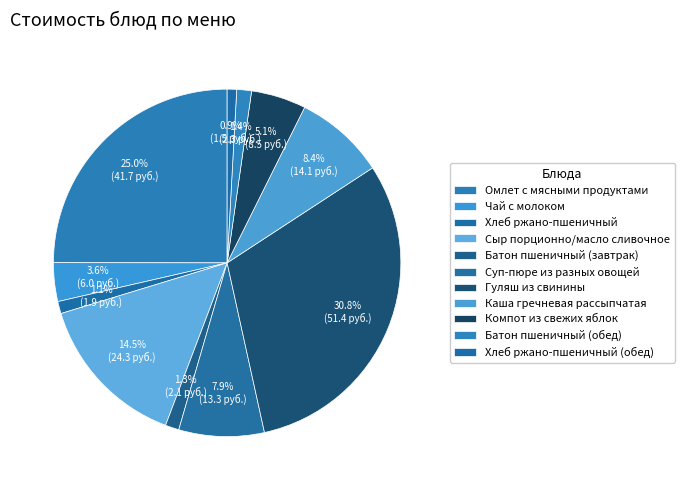

What is the change in value from Омлет с мясными продуктами to Каша гречневая рассыпчатая?

-27.6